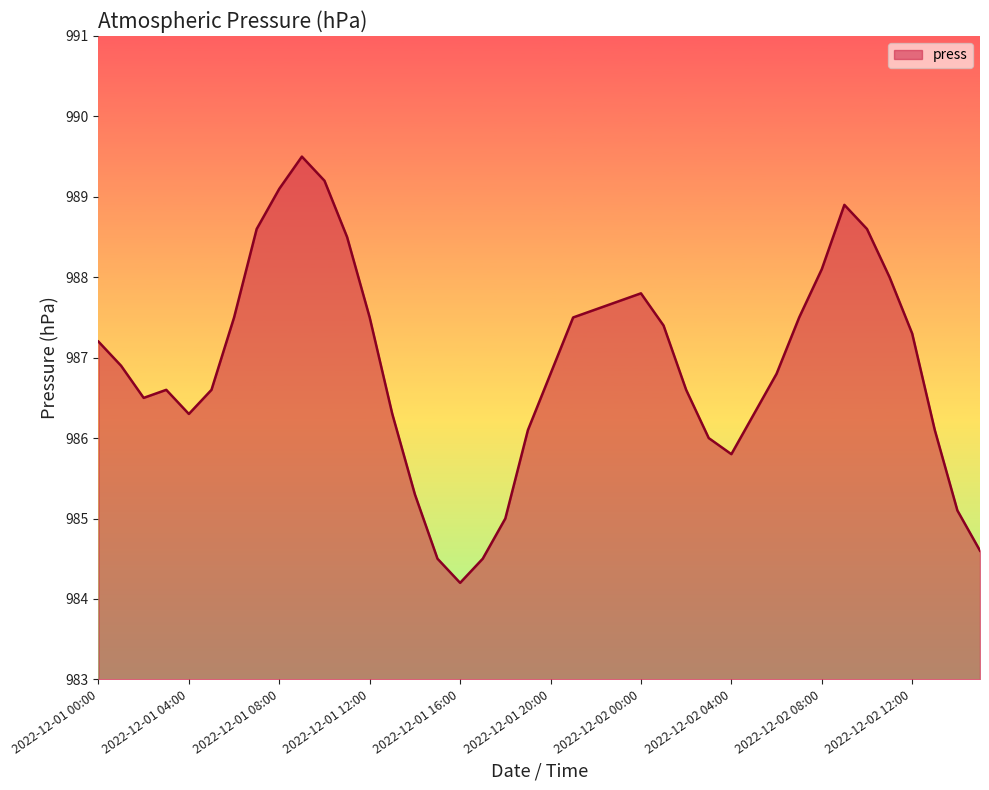

What is the maximum value shown in the chart?

989.5